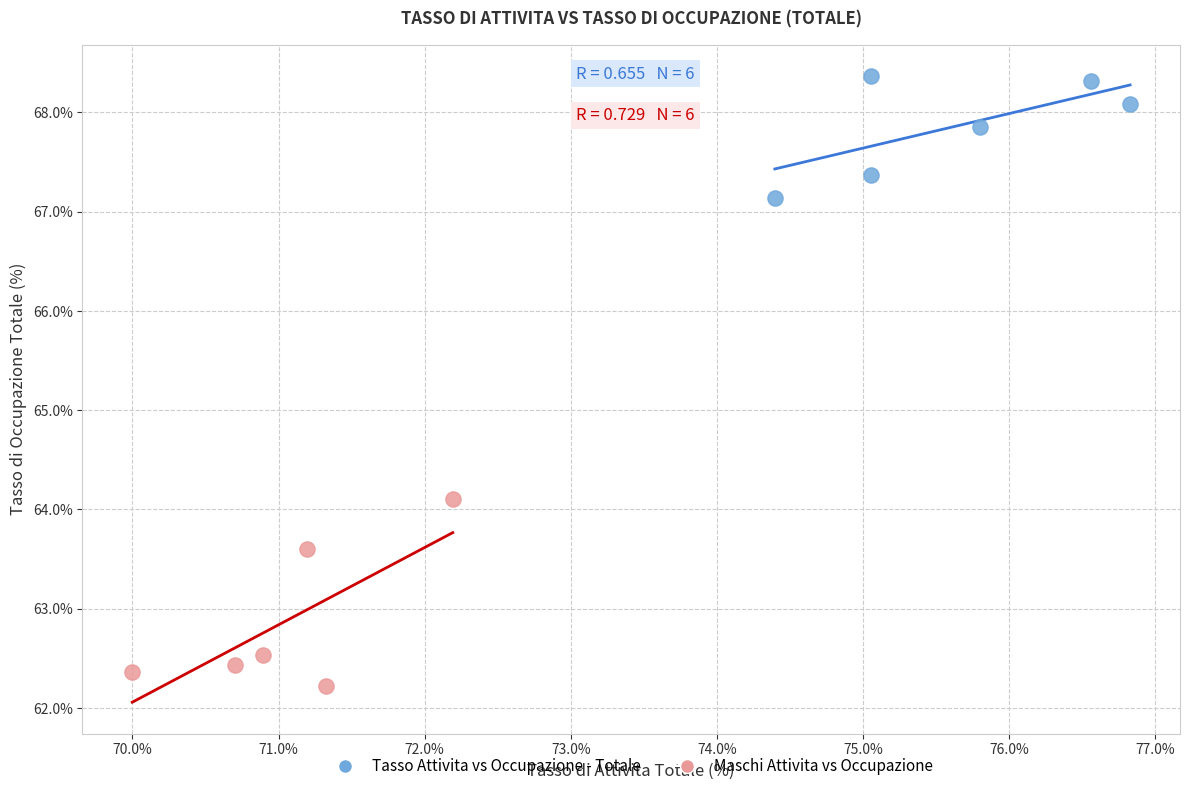

Which series has the largest Y range (max minus min)?

Maschi Attivita vs Occupazione